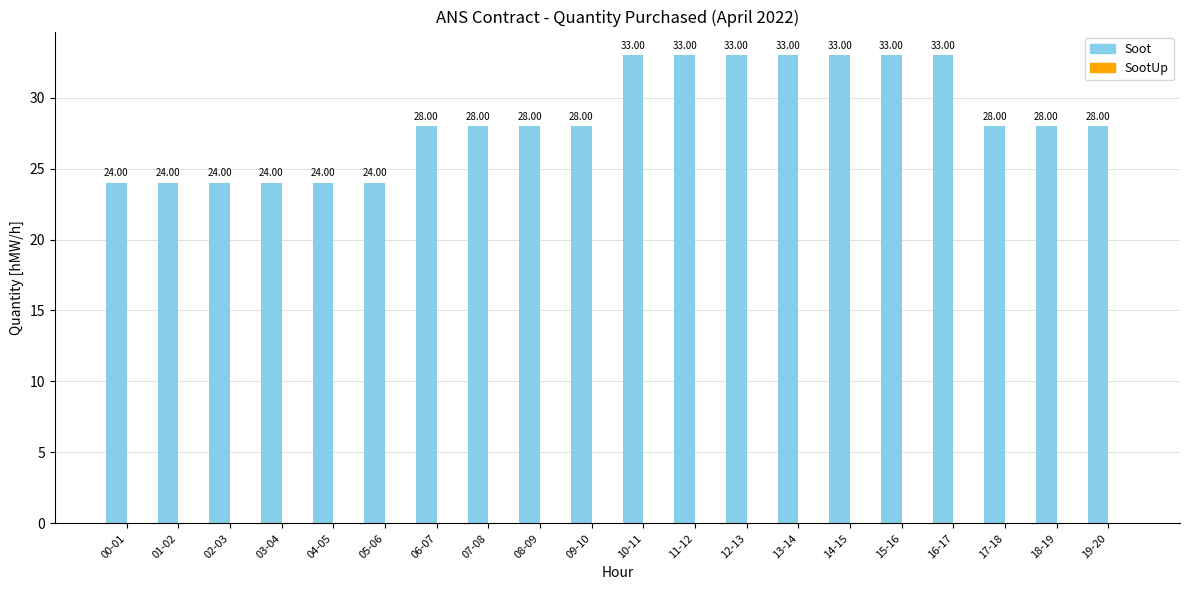

What is the label of the 11th bar from the left?

10-11